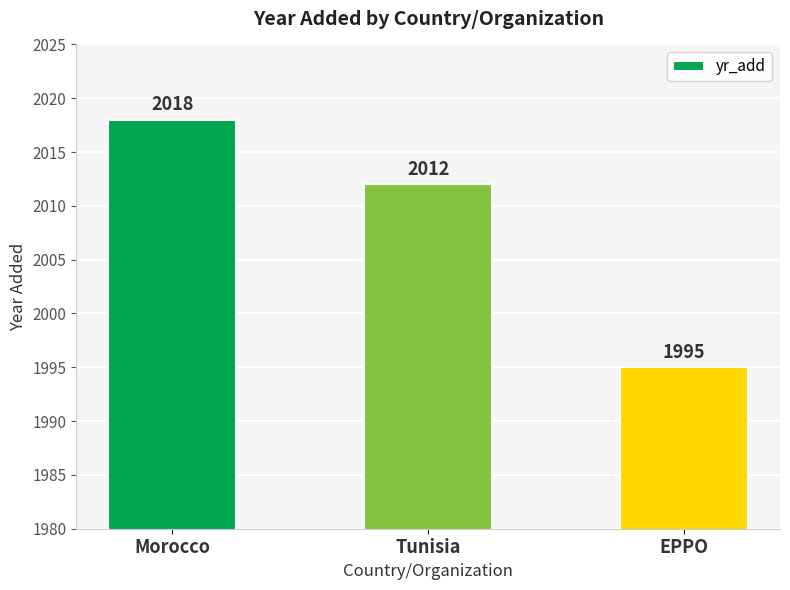

Approximately how many times larger is the value at Morocco compared to Tunisia?

1.0